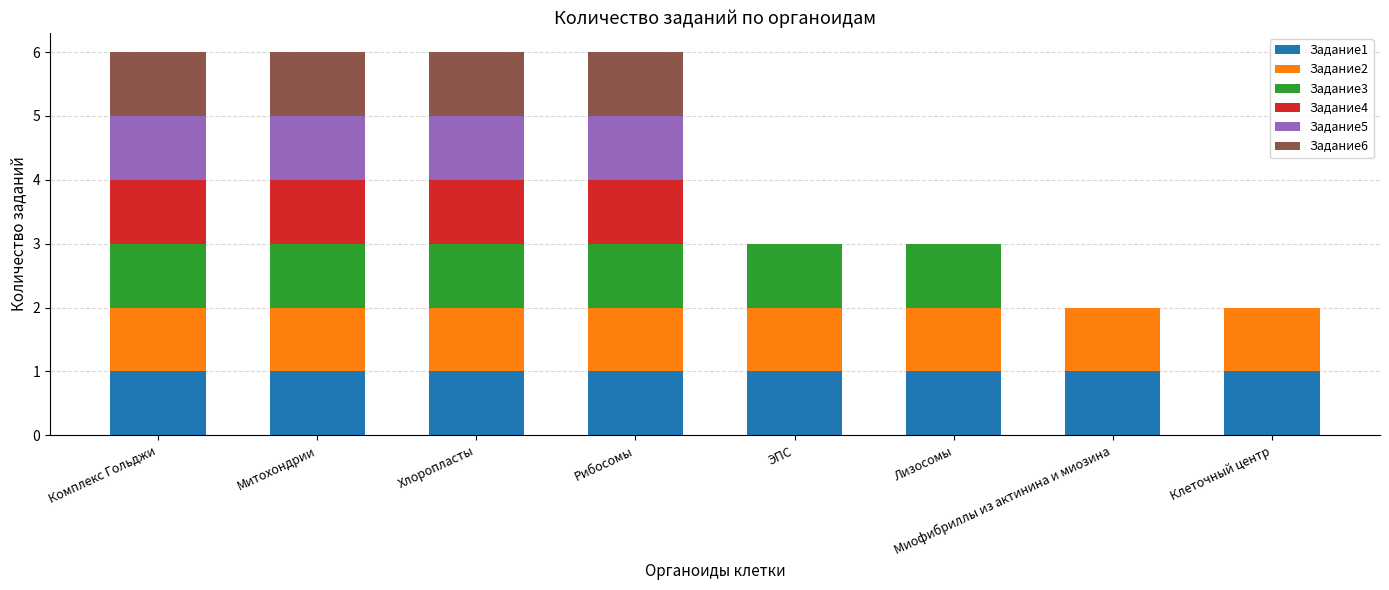

Which series has the largest range (max minus min)?

Задание3